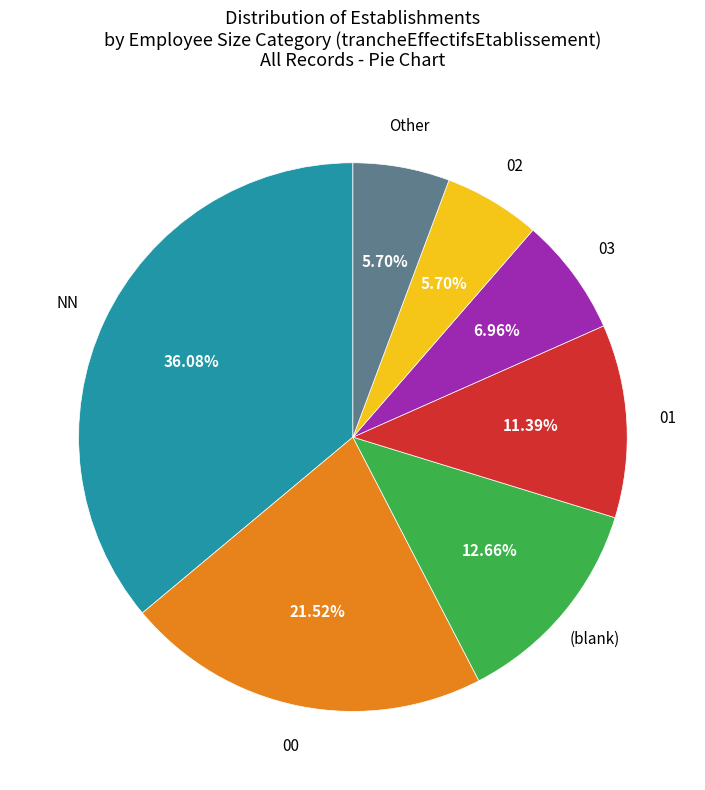

Is there a majority slice in this chart?

No